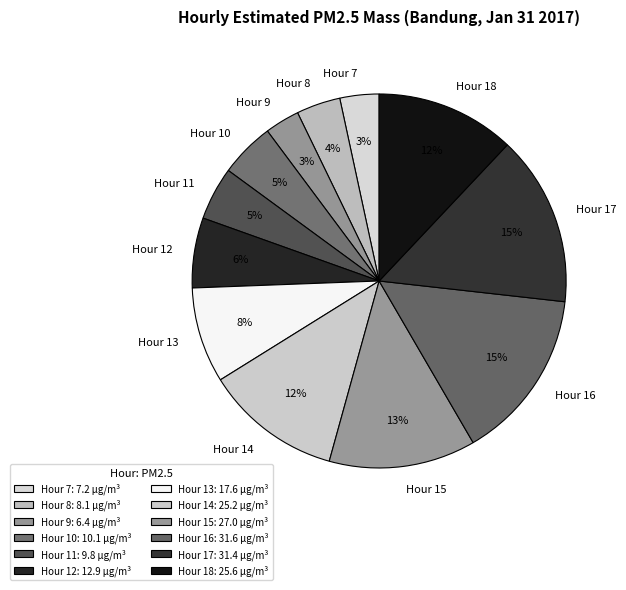

Is it true that Hour 7 is 3% of the pie?

True